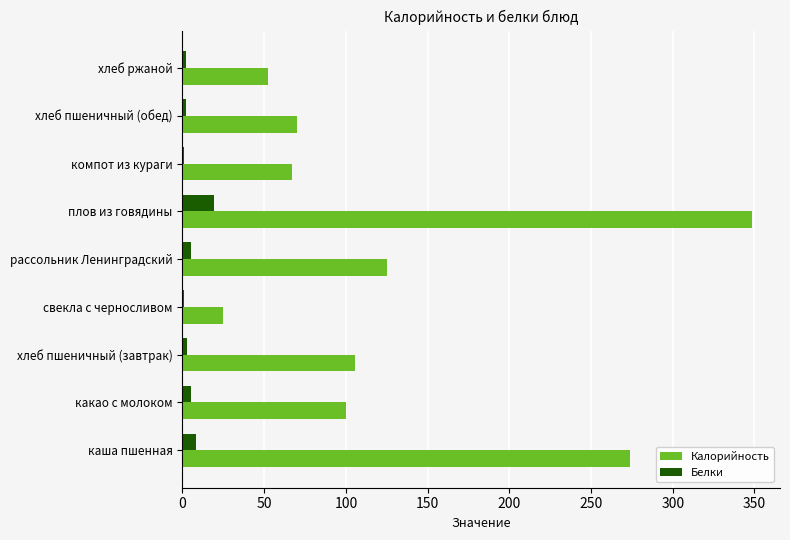

Which series changed the most between каша пшенная and компот из кураги?

Калорийность